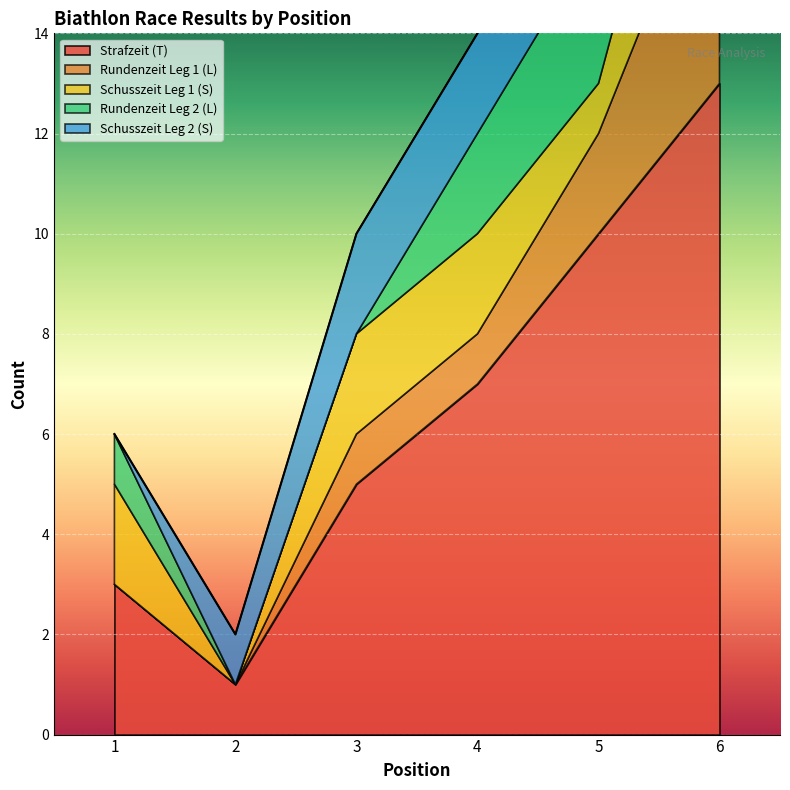

At which category does Schusszeit Leg 1 (S) reach its first local valley?

2